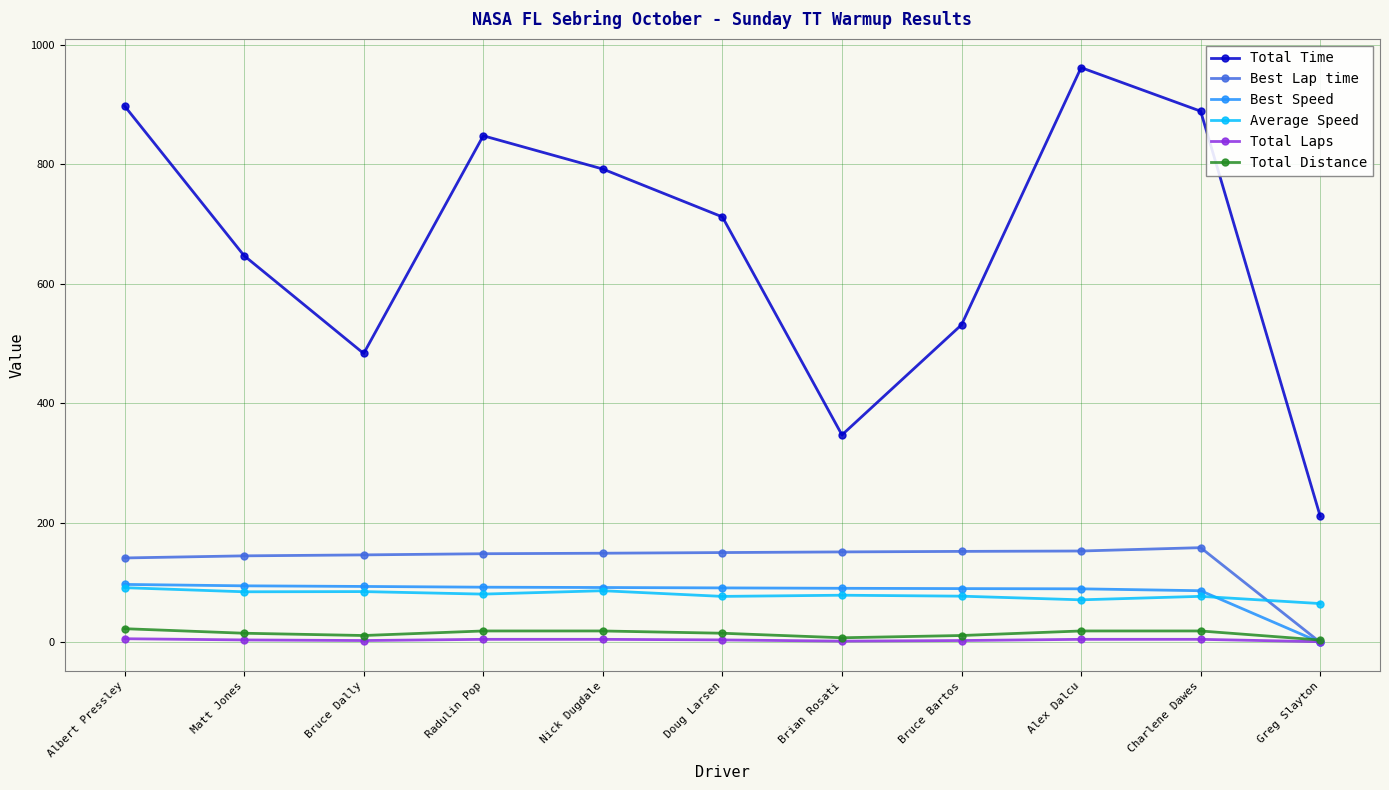

What are all the series names shown in the legend?

Total Time, Best Lap time, Best Speed, Average Speed, Total Laps, Total Distance